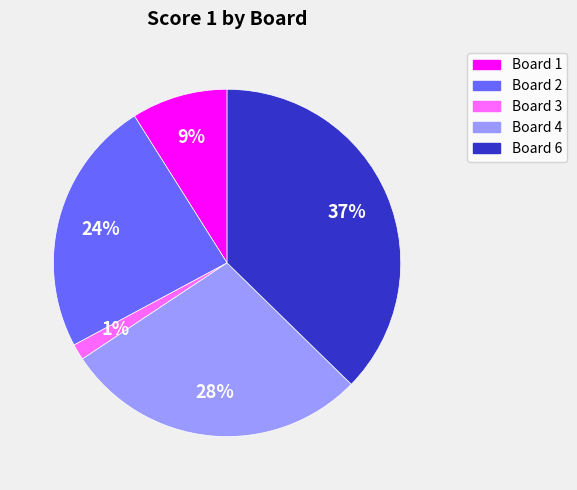

Is there any slice that represents more than half of the pie?

No